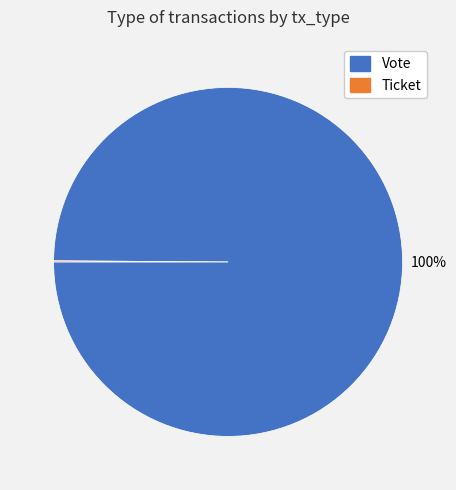

What is the largest slice in the pie chart?

Vote